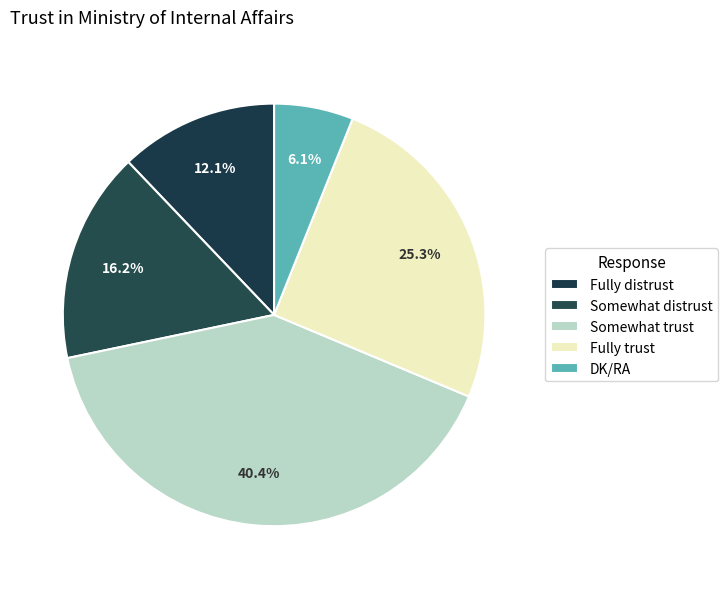

What is the smallest slice in the pie chart?

DK/RA